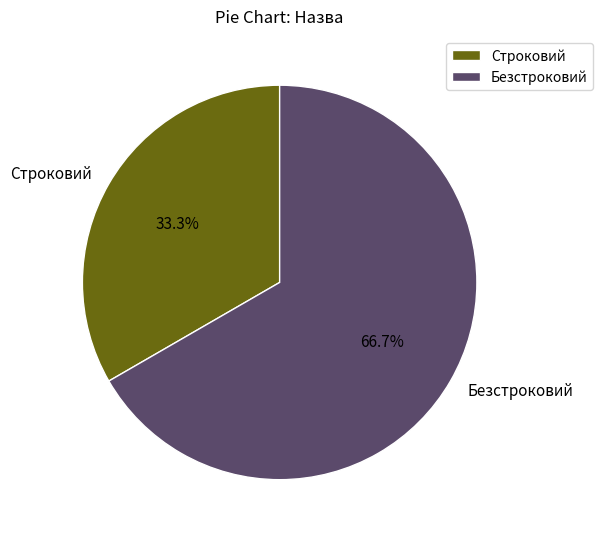

What percentage is the Безстроковий slice, to the nearest percent?

67%